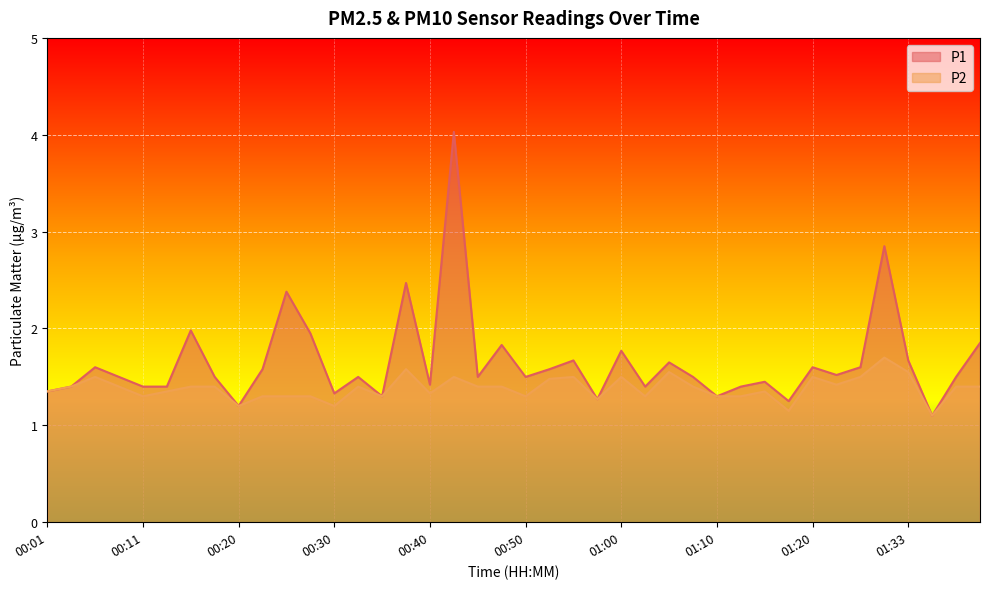

Rank the series by their average value, from lowest to highest.

P2, P1